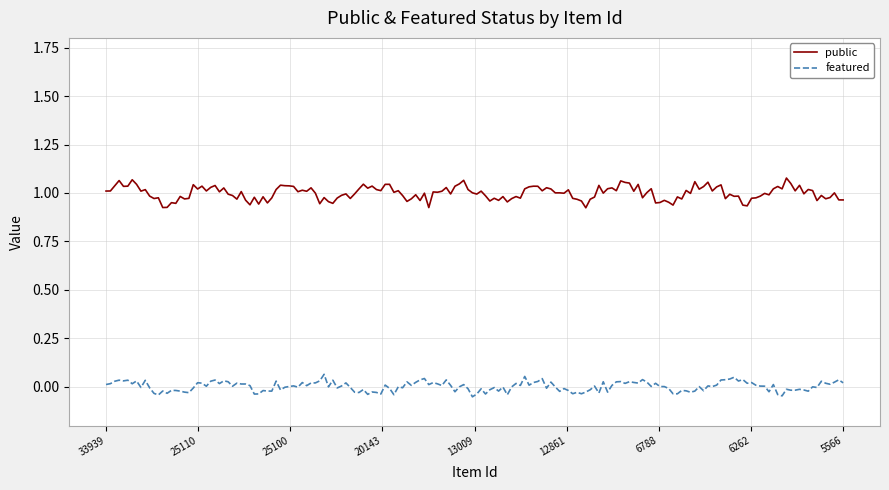

True or false: public and featured cross at least once.

False